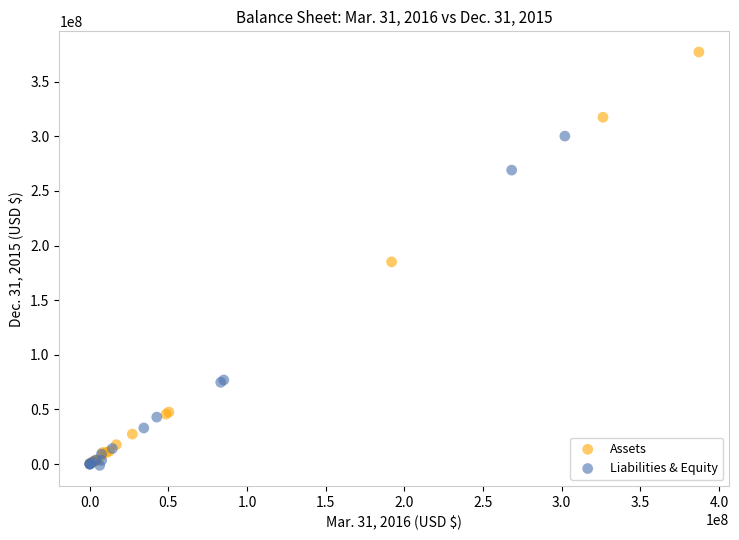

Which series has the largest Y range (max minus min)?

Assets